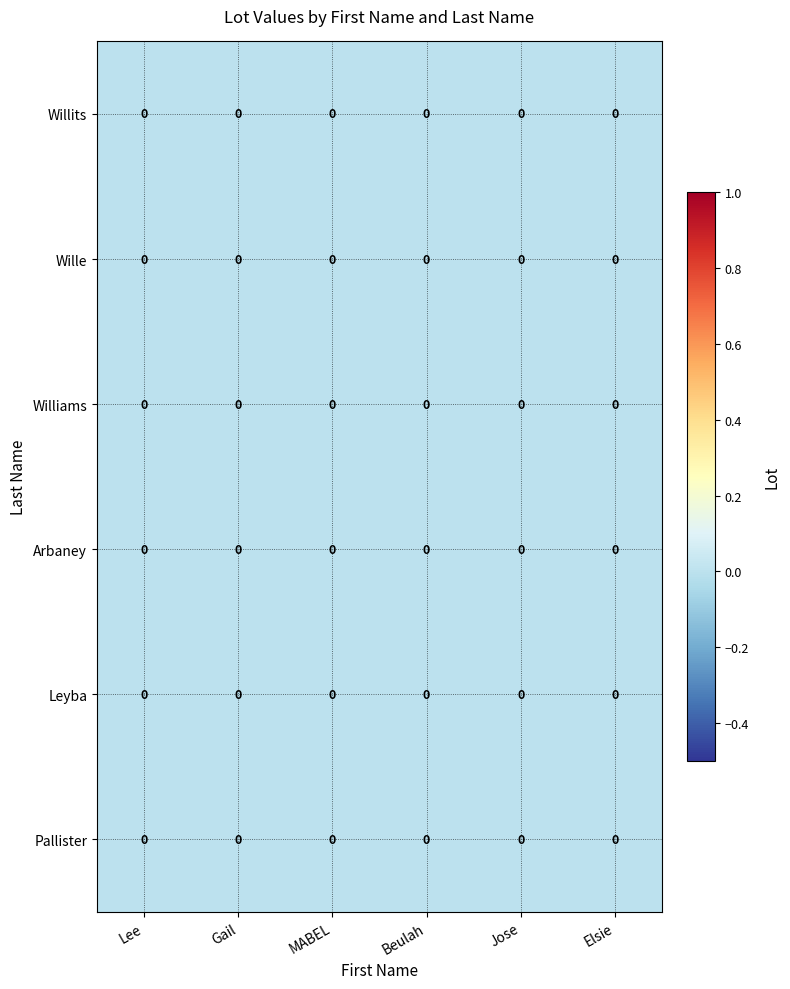

Reading left to right, list all the values displayed in this chart.

Willits: Lee=0.0	Gail=0.0	MABEL=0.0	Beulah=0.0	Jose=0.0	Elsie=0.0
Wille: Lee=0.0	Gail=0.0	MABEL=0.0	Beulah=0.0	Jose=0.0	Elsie=0.0
Williams: Lee=0.0	Gail=0.0	MABEL=0.0	Beulah=0.0	Jose=0.0	Elsie=0.0
Arbaney: Lee=0.0	Gail=0.0	MABEL=0.0	Beulah=0.0	Jose=0.0	Elsie=0.0
Leyba: Lee=0.0	Gail=0.0	MABEL=0.0	Beulah=0.0	Jose=0.0	Elsie=0.0
Pallister: Lee=0.0	Gail=0.0	MABEL=0.0	Beulah=0.0	Jose=0.0	Elsie=0.0